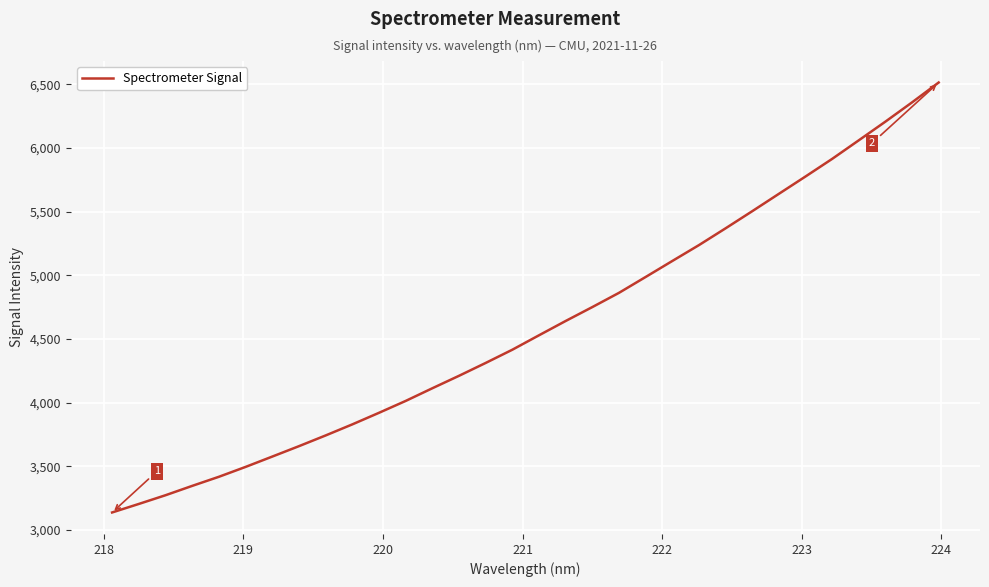

What is the difference between the maximum and minimum values?

3376.1